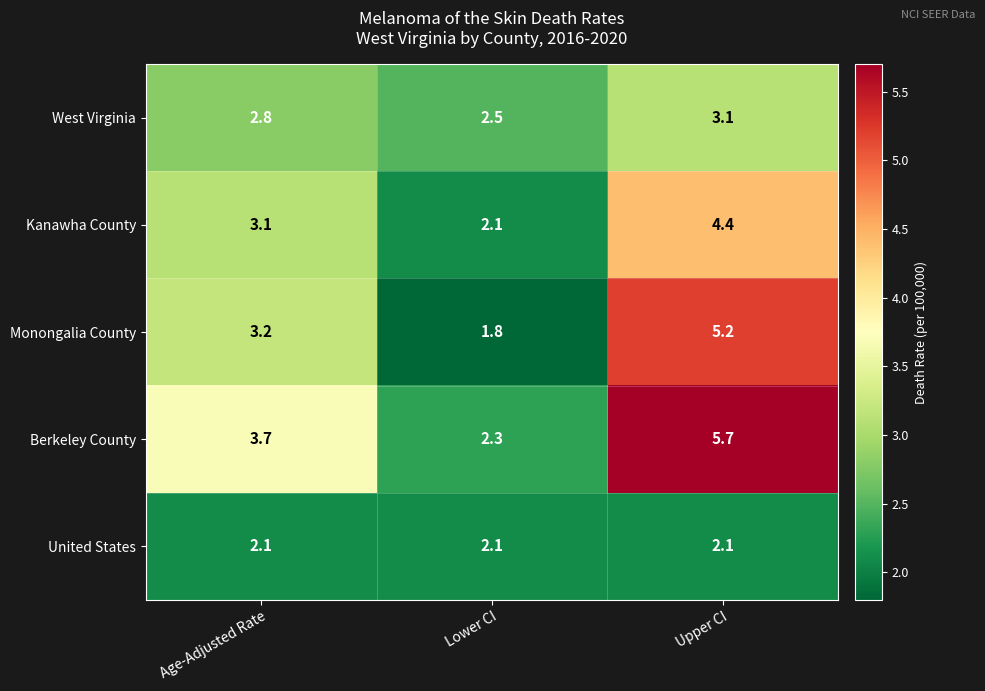

At which label does Monongalia County reach its minimum?

Lower CI